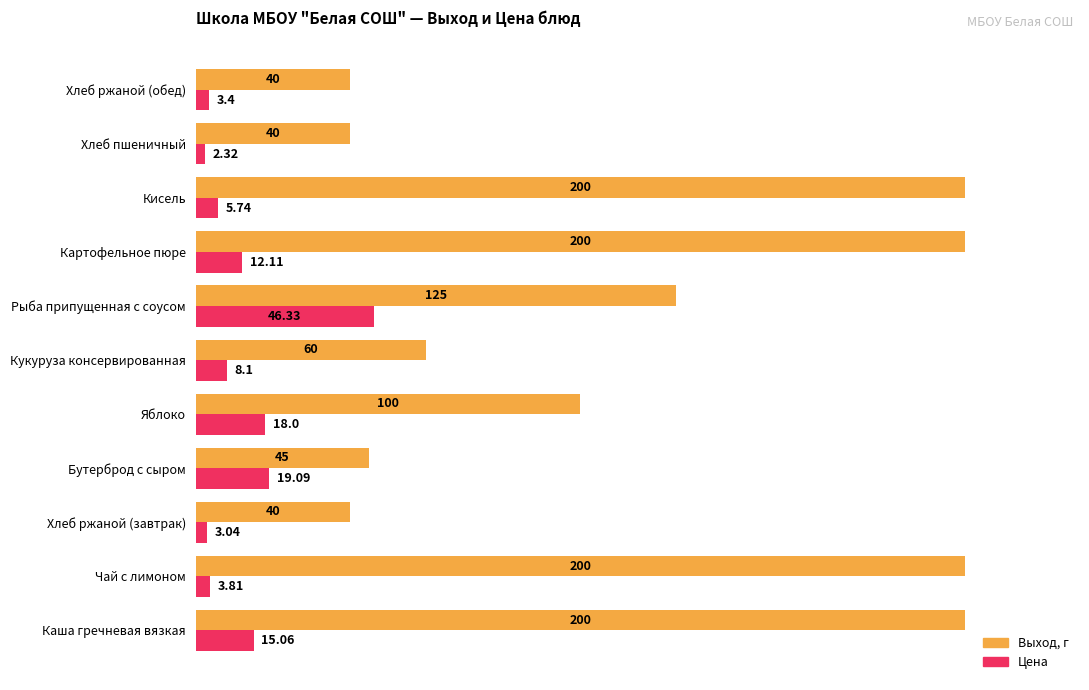

Which series has the largest range (max minus min)?

Выход, г